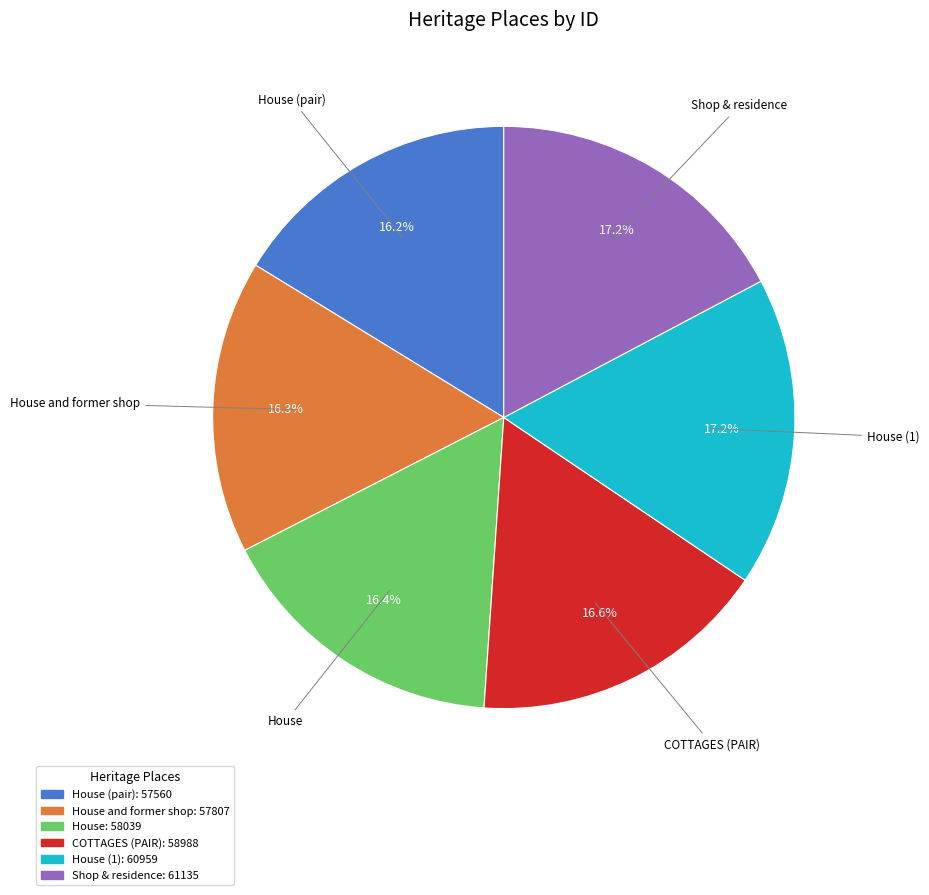

How many segments does this pie chart have?

6